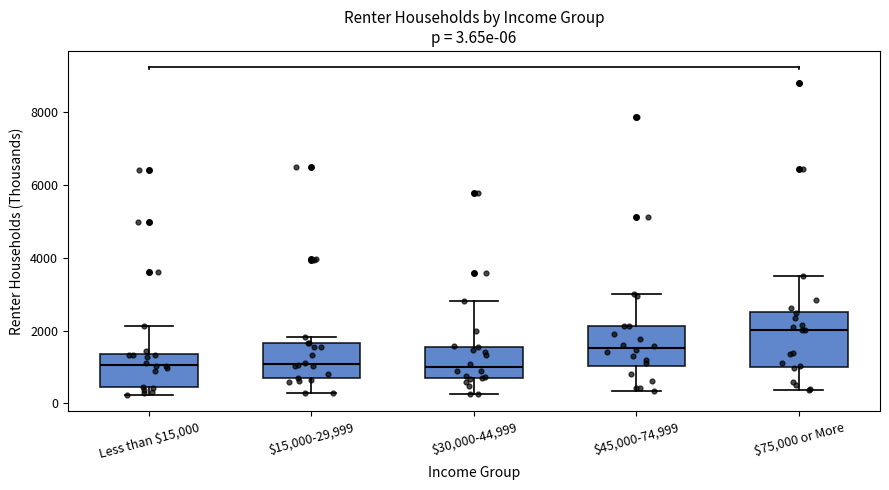

Comparing the boxes themselves (not the whiskers), which one is the tallest?

$75,000 or More